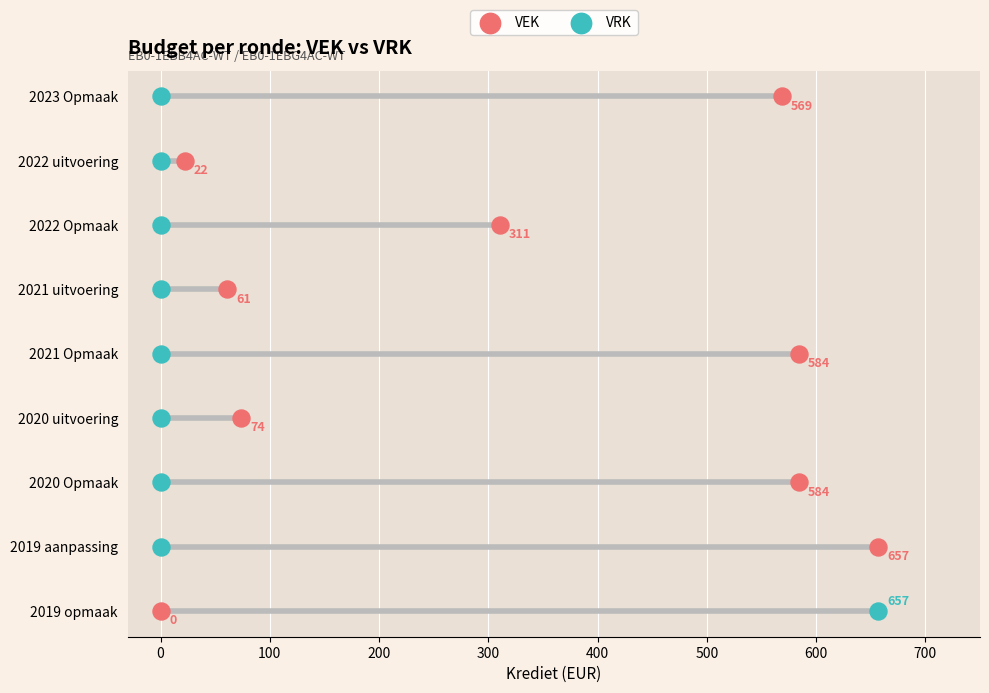

Which series contains the highest Y value?

VEK